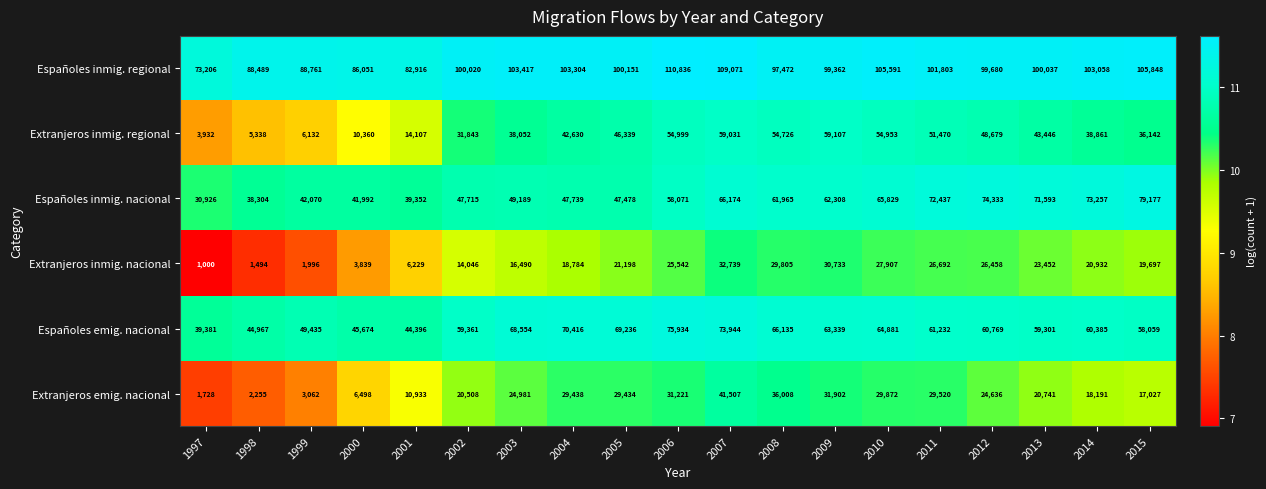

Is it true that Españoles inmig. nacional equals 95859 at 2009?

False